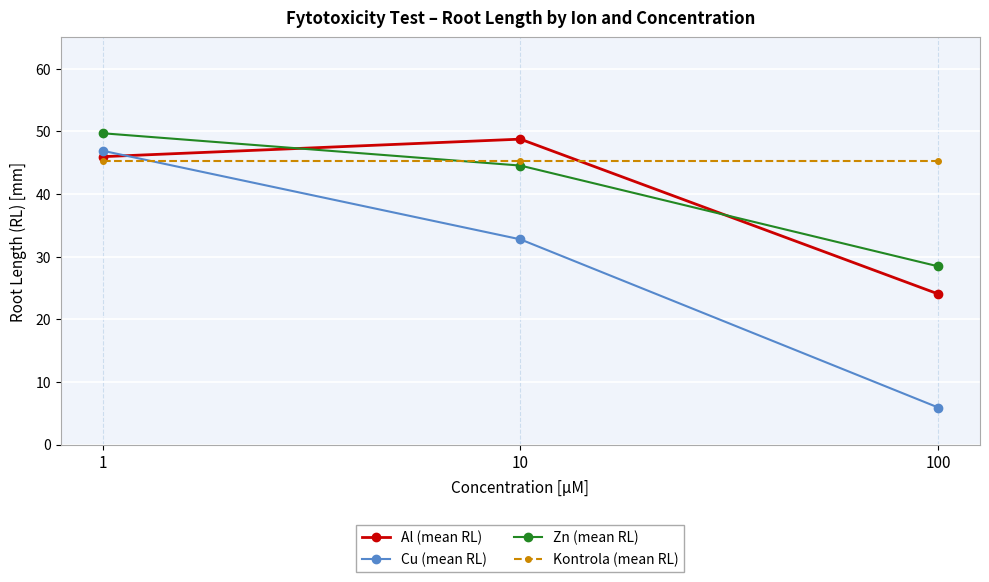

What is the sum of the Al (mean RL) values at 100 and 1?

70.0